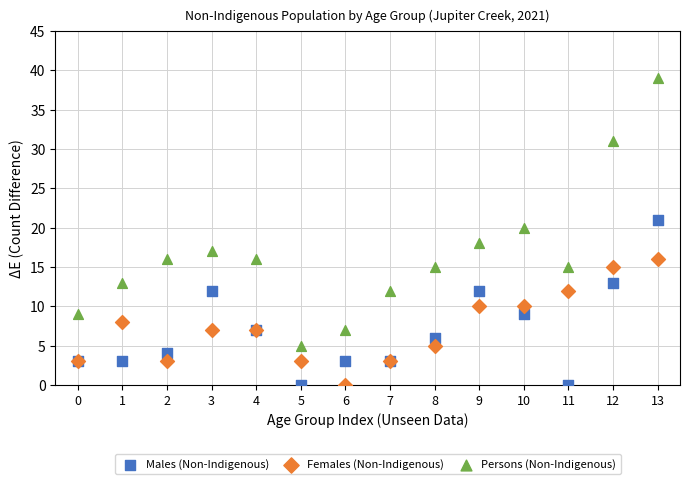

In the Persons (Non-Indigenous) series, what Y value is closest to 22?

20